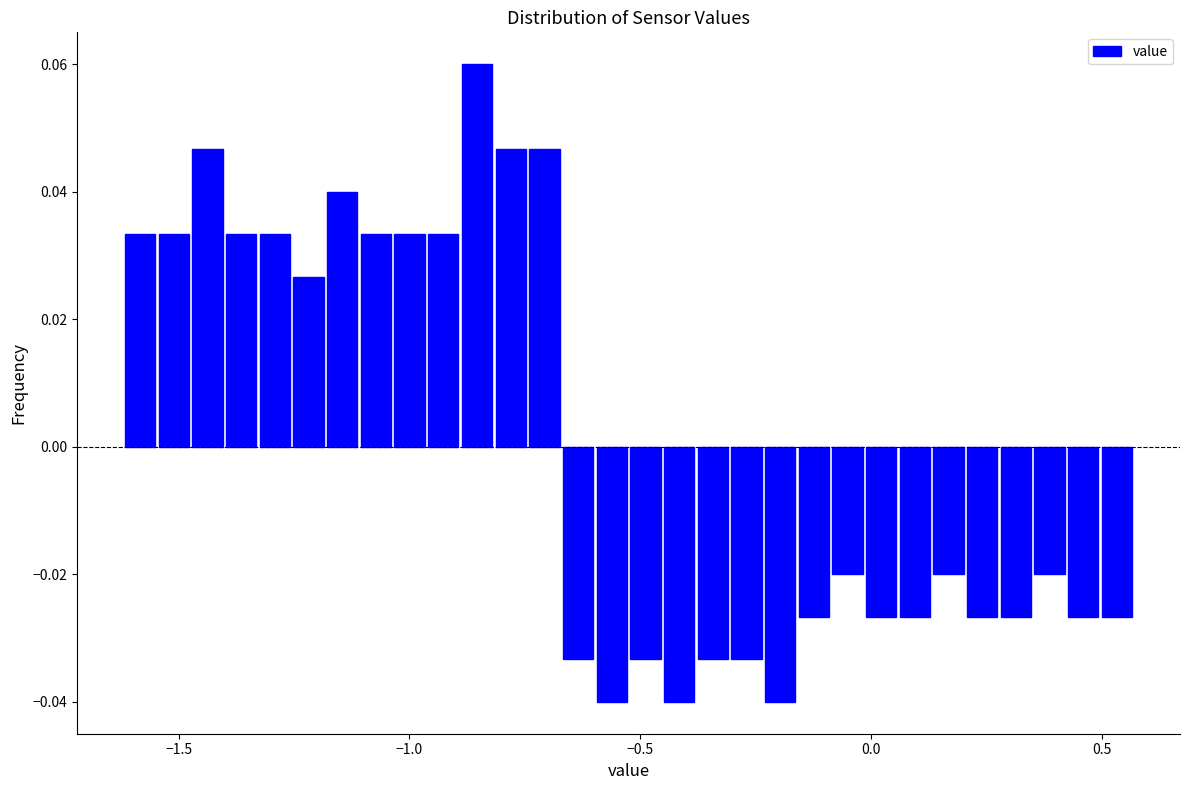

Read against the x-axis, roughly where is the centre of the tallest bar?

-0.85